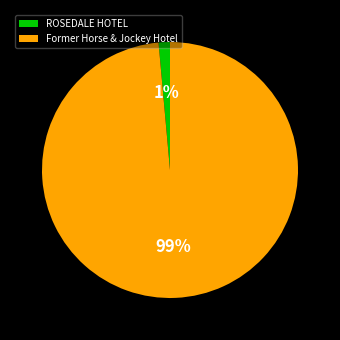

To the nearest percent, what is the average slice percentage?

50%